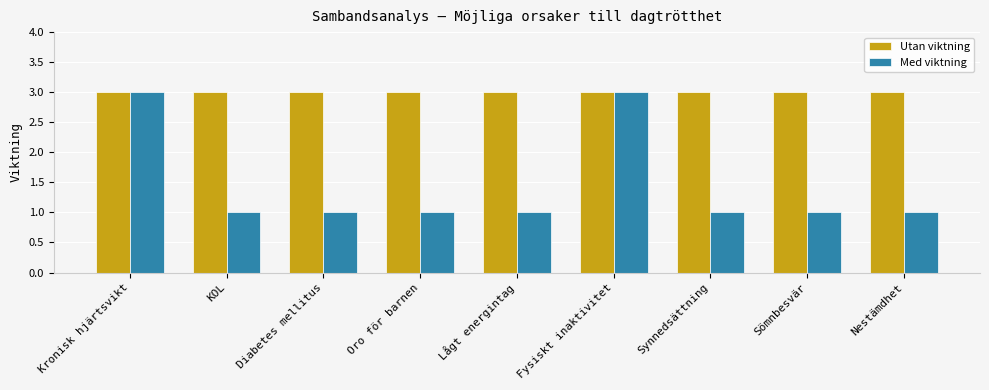

Which series has the largest total across all categories?

Utan viktning